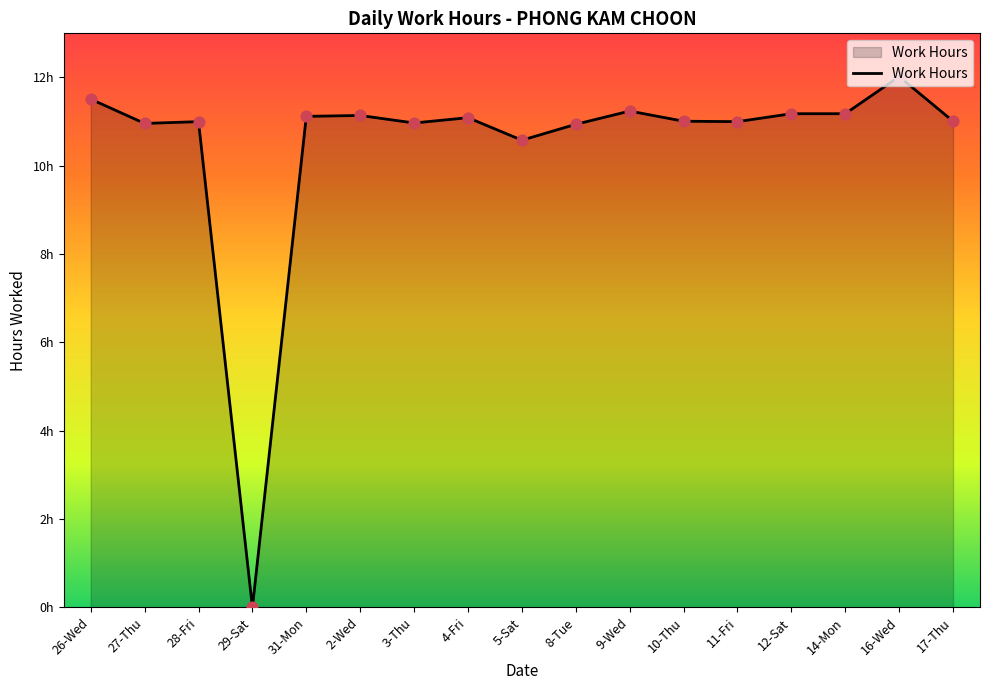

Does the chart have visible grid lines?

No